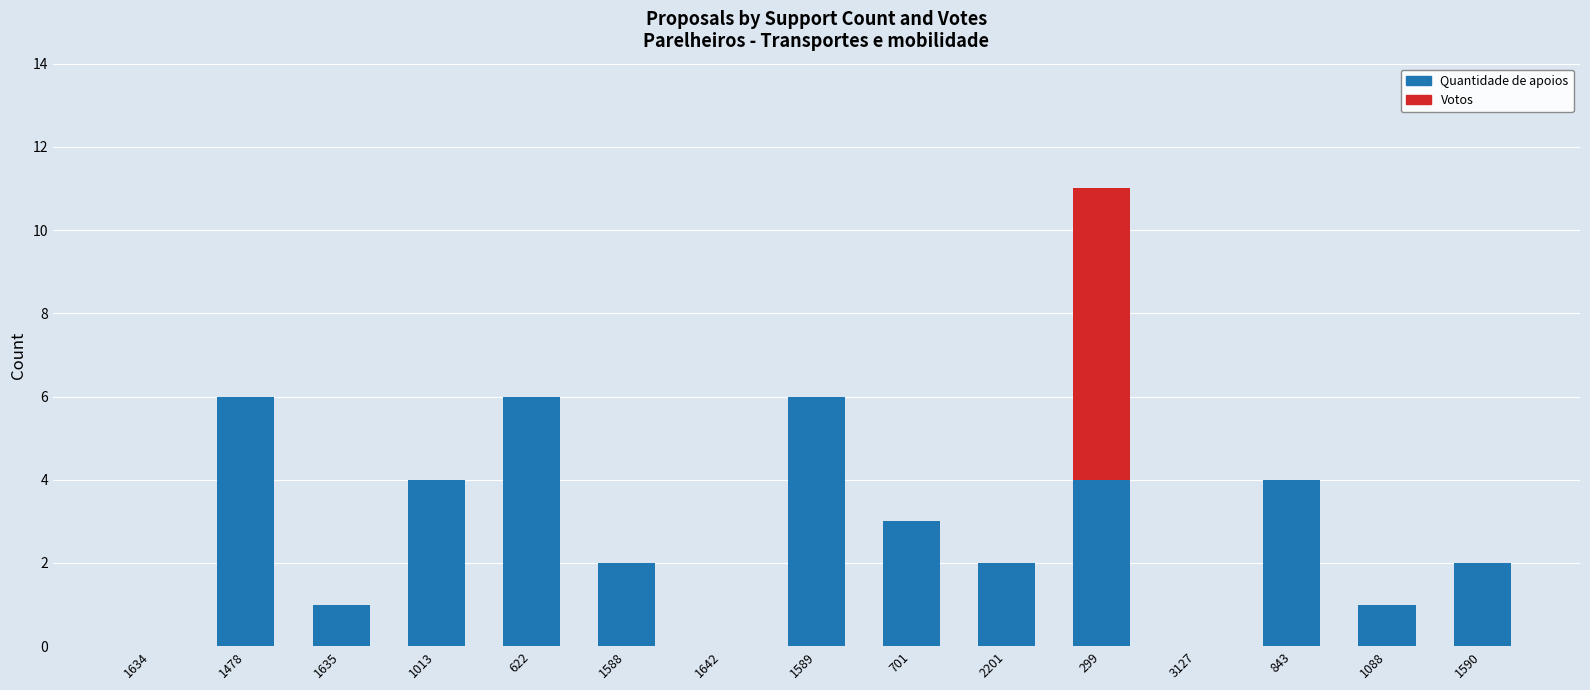

Are the bars grouped side by side (vs. stacked)?

No